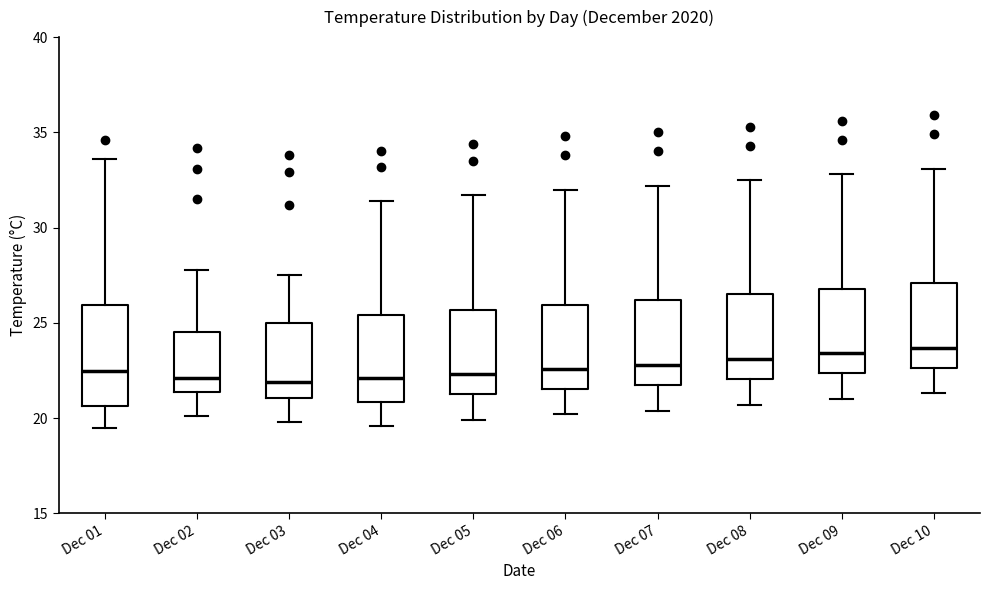

Comparing the boxes themselves (not the whiskers), which one is the tallest?

Dec 01